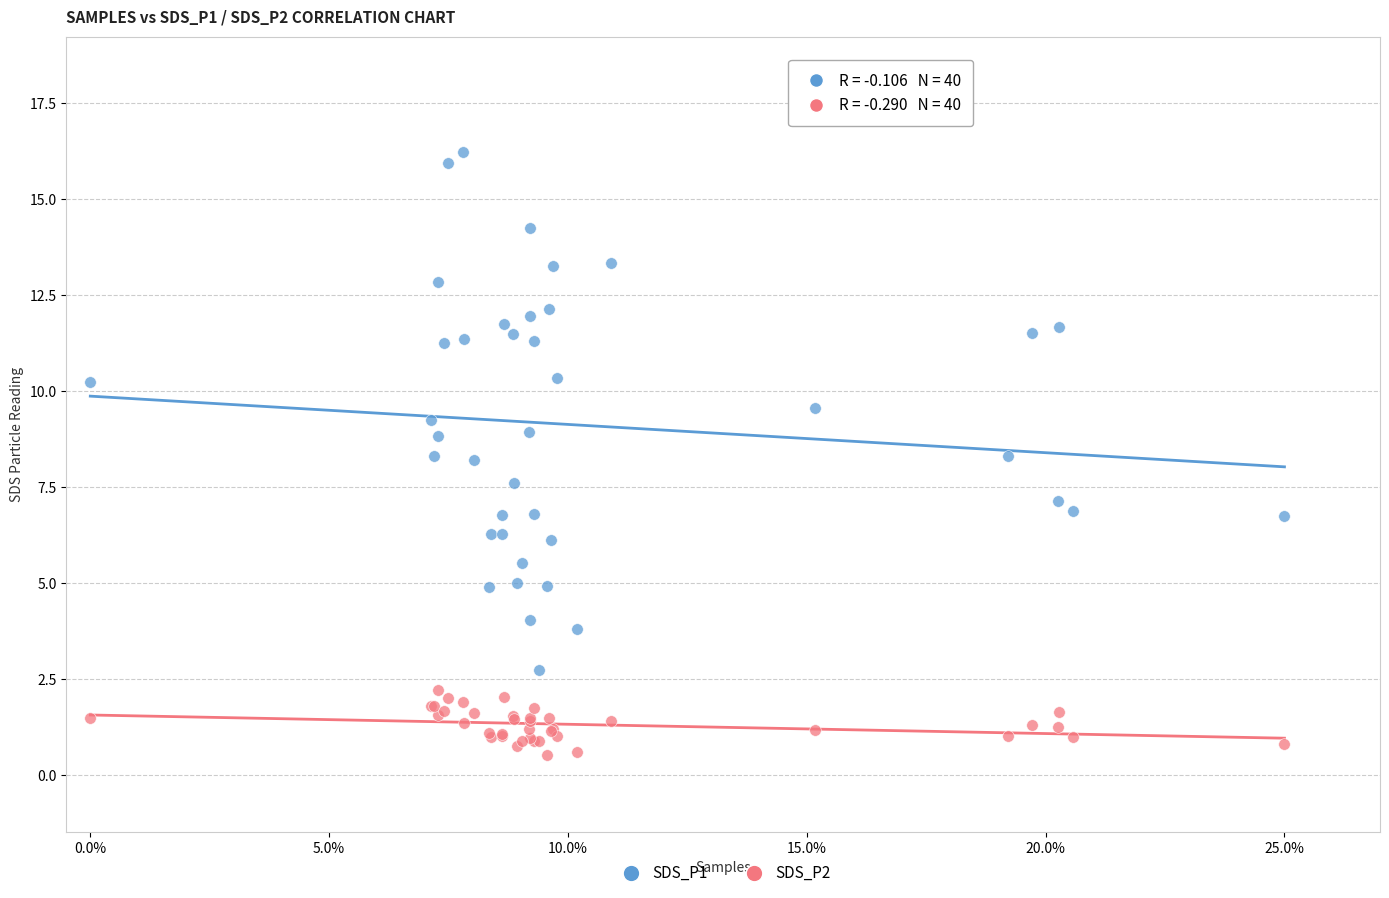

Which series has the largest Y range (max minus min)?

SDS_P1